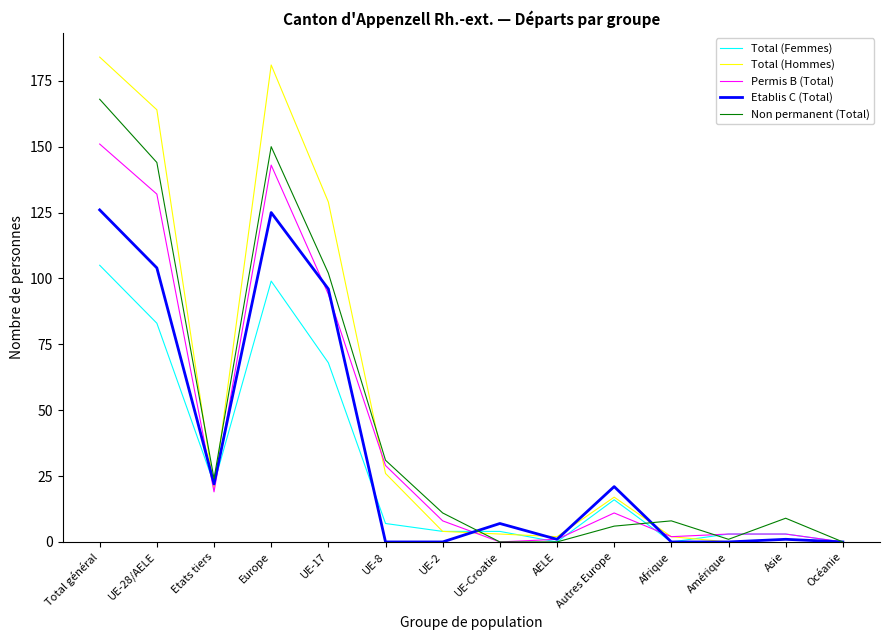

Is it true that Total (Femmes) equals 29 at Etats tiers?

False